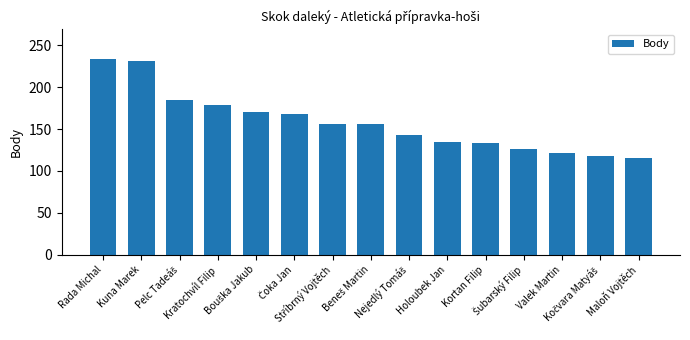

What is the minimum value shown in the chart?

116